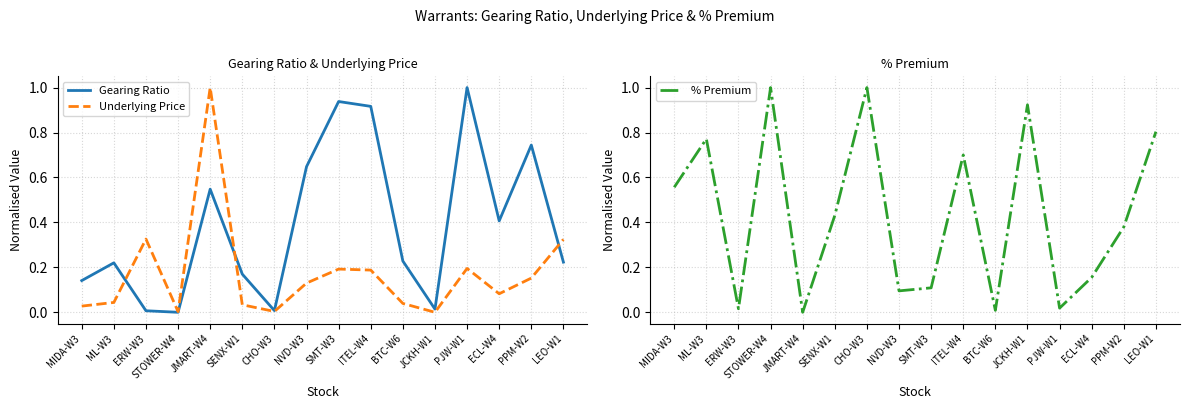

Reading left to right, list all the values displayed in this chart.

Gearing Ratio: MIDA-W3=0.1	ML-W3=0.2	ERW-W3=0.0	STOWER-W4=0.0	JMART-W4=0.5	SENX-W1=0.2	CHO-W3=0.0	NVD-W3=0.6	SMT-W3=0.9	ITEL-W4=0.9	BTC-W6=0.2	JCKH-W1=0.0	PJW-W1=1.0	ECL-W4=0.4	PPM-W2=0.7	LEO-W1=0.2
Underlying Price: MIDA-W3=0.0	ML-W3=0.0	ERW-W3=0.3	STOWER-W4=0.0	JMART-W4=1.0	SENX-W1=0.0	CHO-W3=0.0	NVD-W3=0.1	SMT-W3=0.2	ITEL-W4=0.2	BTC-W6=0.0	JCKH-W1=0.0	PJW-W1=0.2	ECL-W4=0.1	PPM-W2=0.2	LEO-W1=0.3
% Premium: MIDA-W3=0.6	ML-W3=0.8	ERW-W3=0.0	STOWER-W4=1.0	JMART-W4=0.0	SENX-W1=0.4	CHO-W3=1.0	NVD-W3=0.1	SMT-W3=0.1	ITEL-W4=0.7	BTC-W6=0.0	JCKH-W1=0.9	PJW-W1=0.0	ECL-W4=0.2	PPM-W2=0.4	LEO-W1=0.8